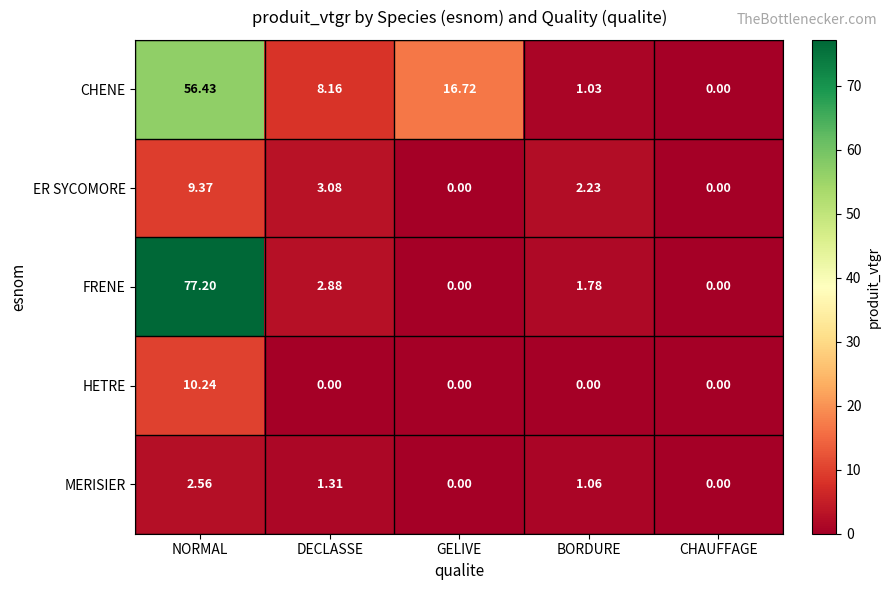

At which category is the sum across all series the highest?

NORMAL